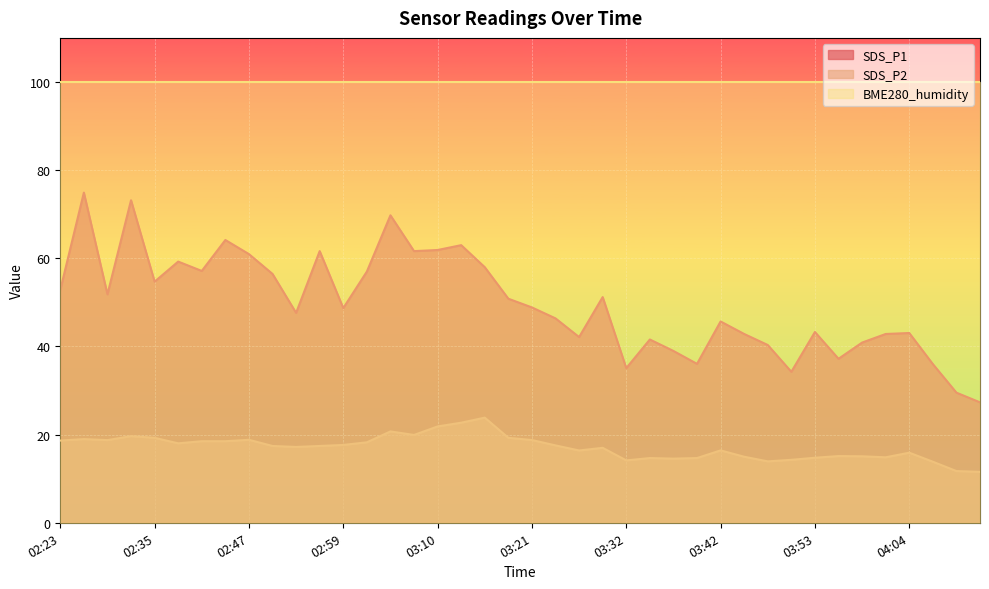

What is the difference between the maximum and second lowest values in the SDS_P2 series?

12.1